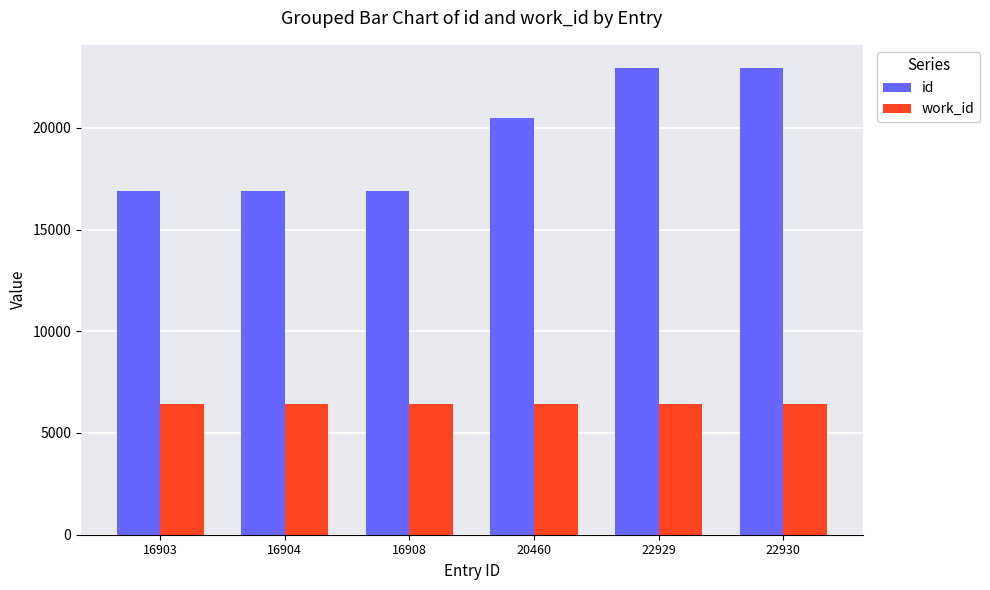

List the series in order of their peak value, lowest first.

work_id, id